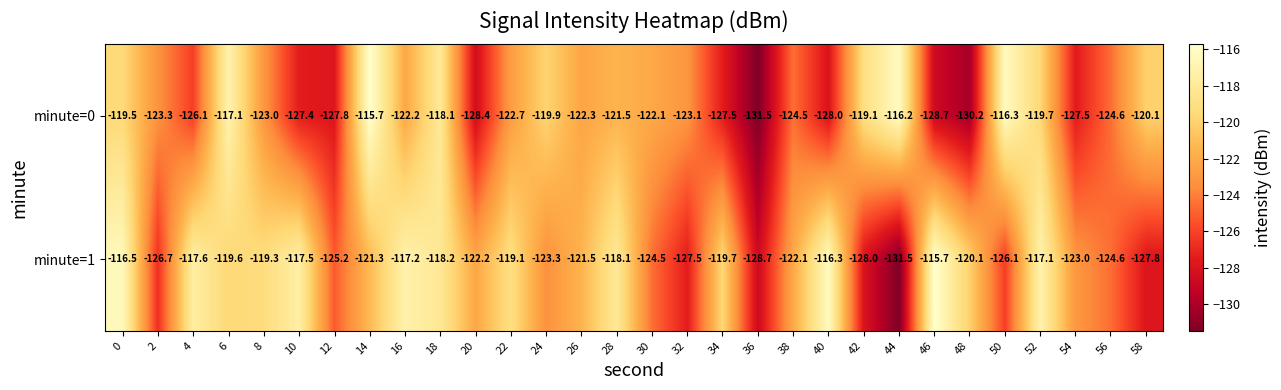

Count the number of categories in the chart.

30